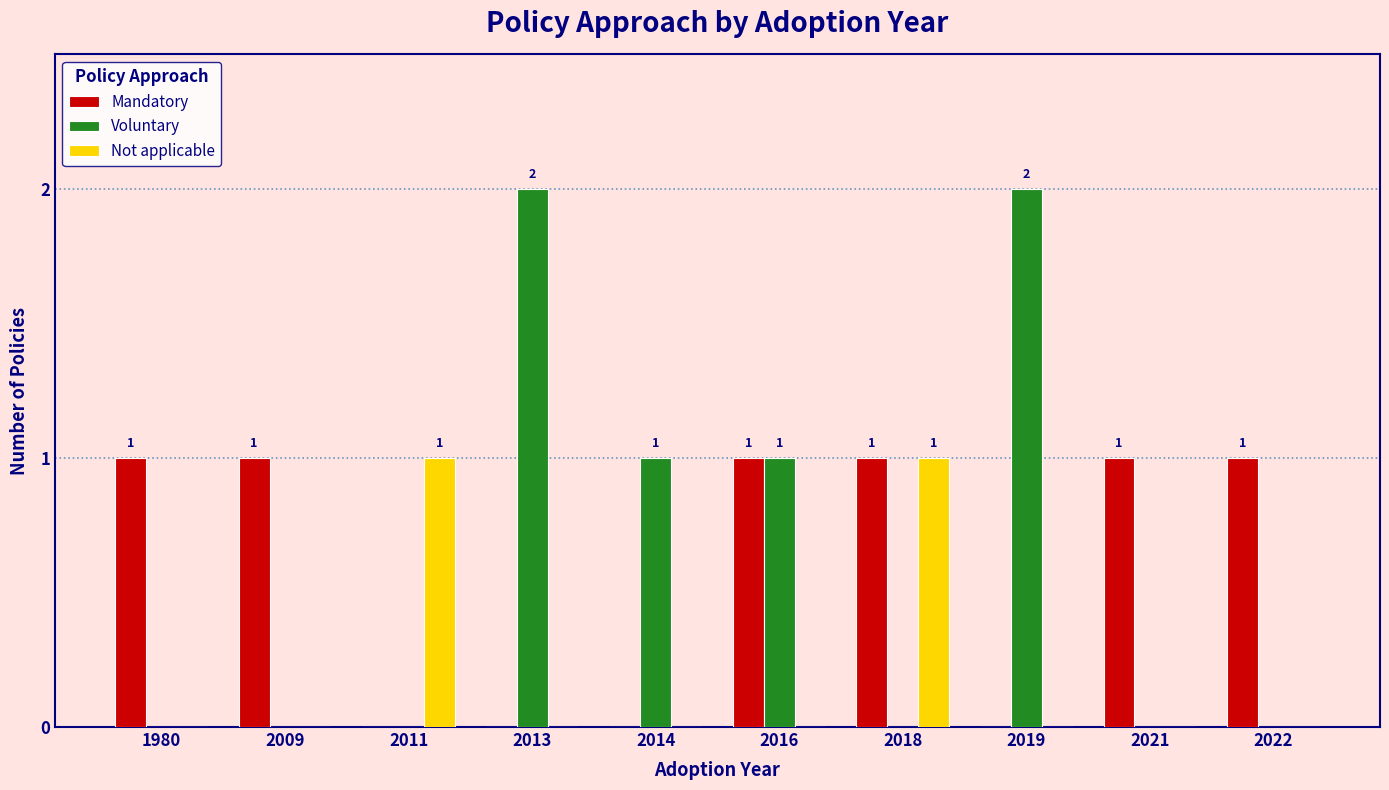

Reading left to right, transcribe all the data shown in this chart.

Mandatory: 1	1	0	0	0	1	1	0	1	1
Voluntary: 0	0	0	2	1	1	0	2	0	0
Not applicable: 0	0	1	0	0	0	1	0	0	0